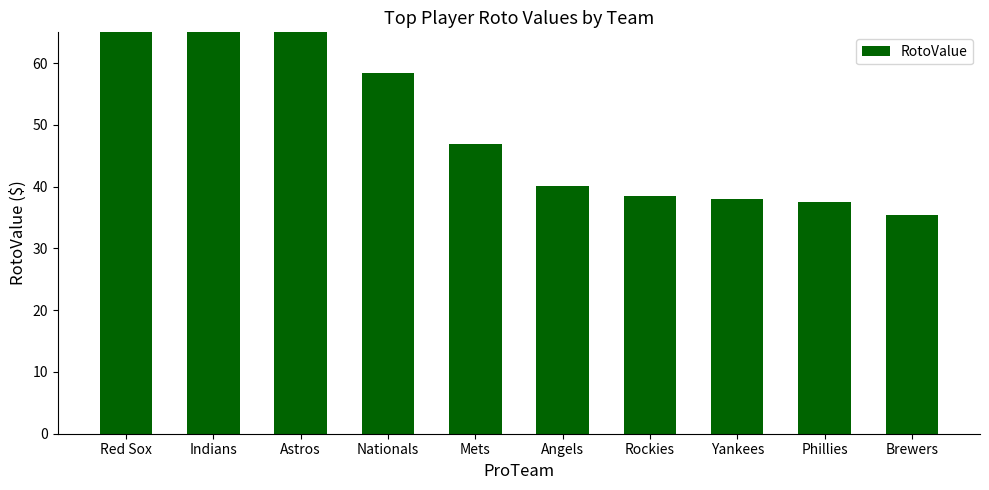

Reading left to right, what are all the values shown in this chart?

Red Sox=140.2	Indians=128.8	Astros=84.0	Nationals=58.5	Mets=47.0	Angels=40.1	Rockies=38.5	Yankees=38.0	Phillies=37.5	Brewers=35.4